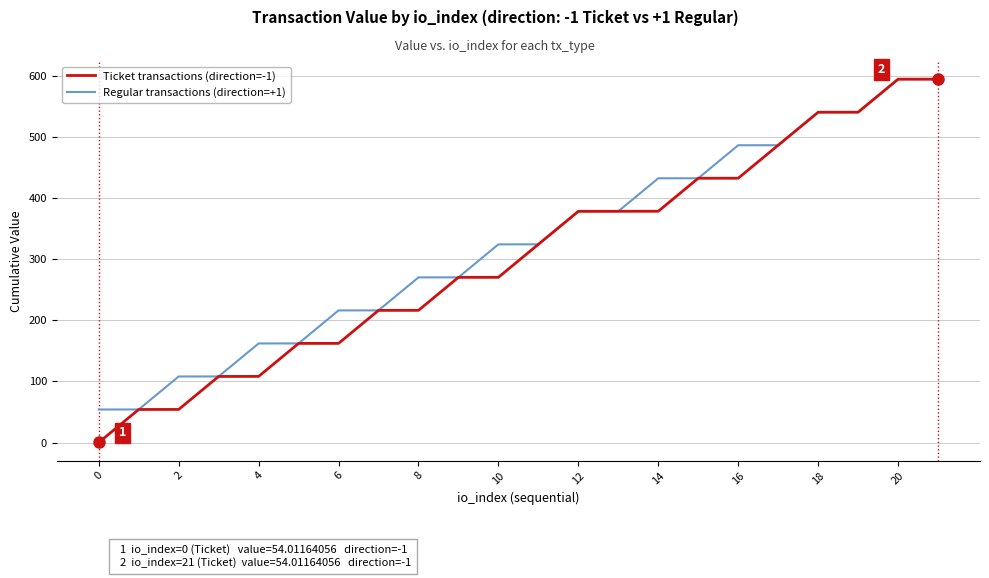

Which series has the largest range (max minus min)?

Ticket transactions (direction=-1)